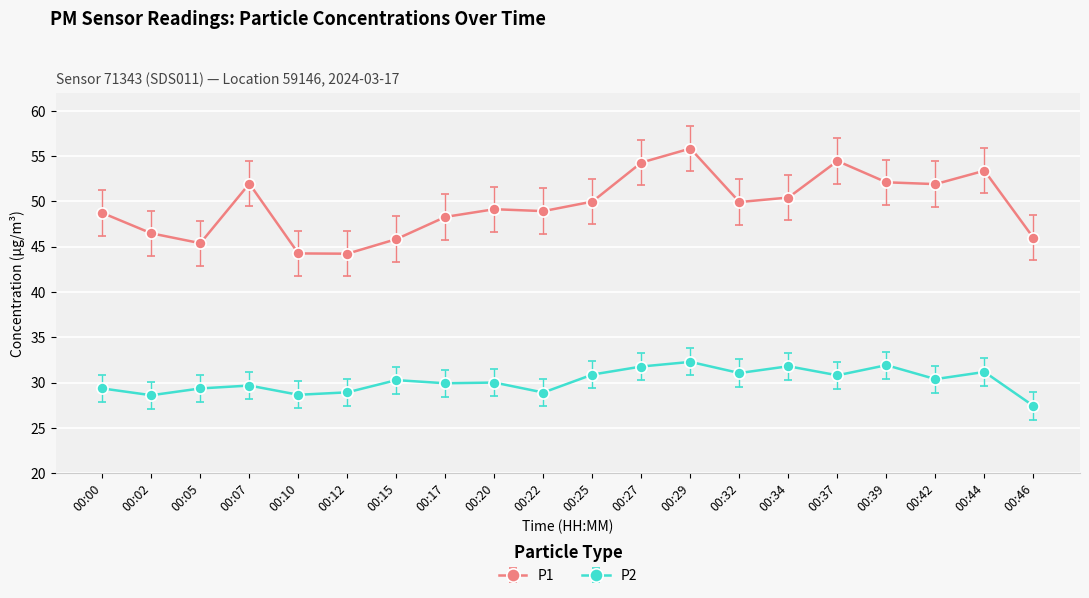

In P1, how many points are lower than both neighbors (excluding endpoints)?

5